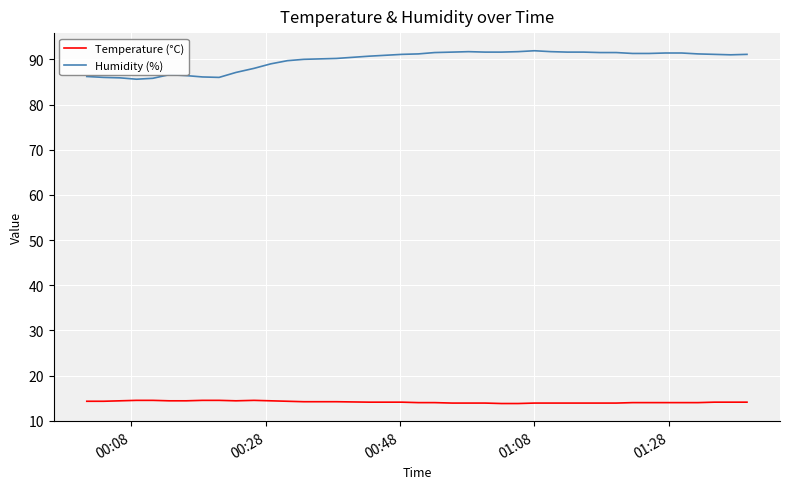

True or false: Humidity (%) and Temperature (°C) cross at least once.

False